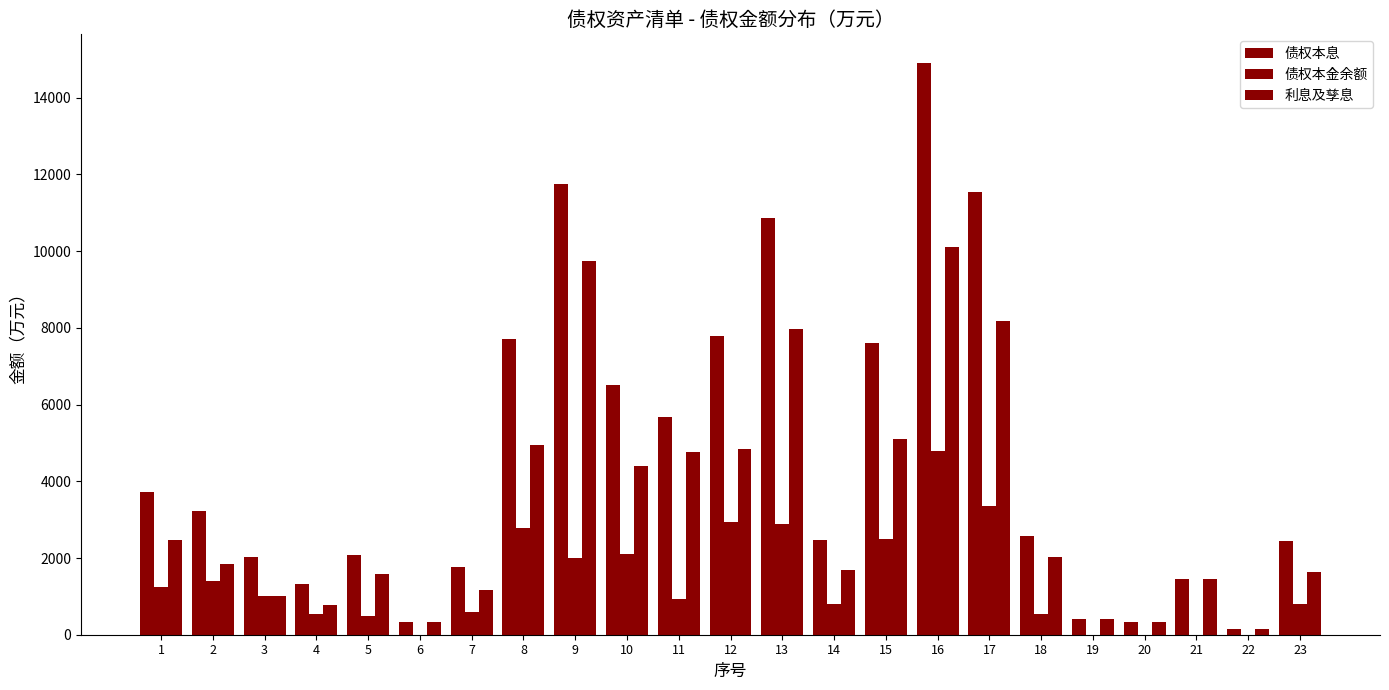

Are the bars grouped side by side (vs. stacked)?

Yes